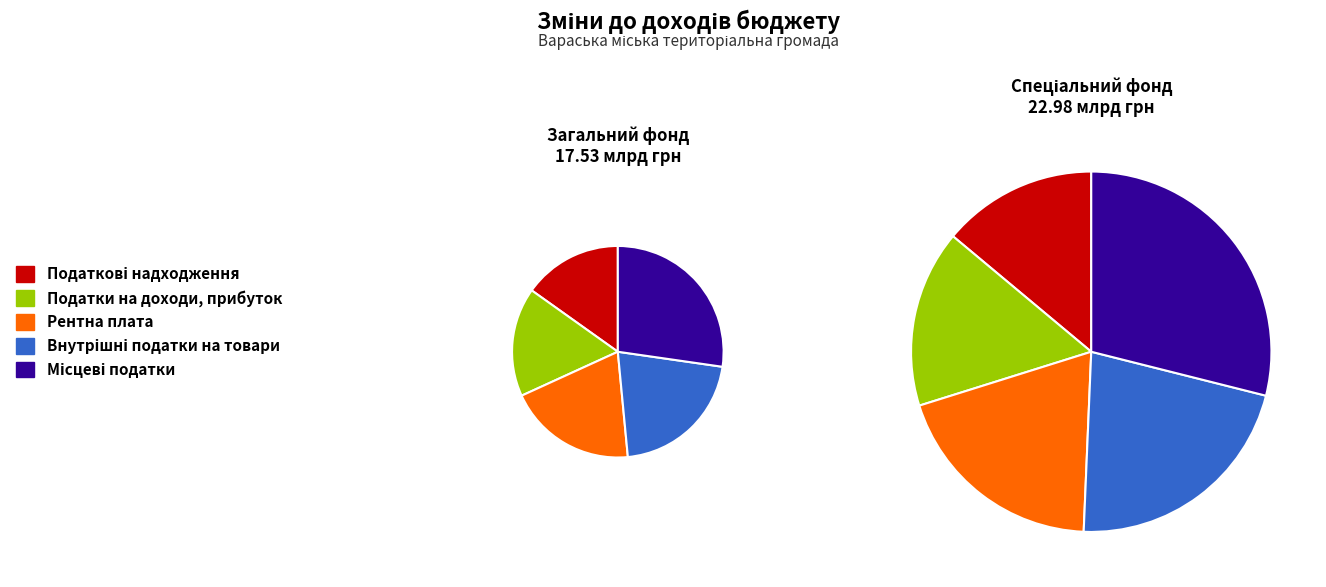

To the nearest percent, what portion does Податки на доходи, прибуток represent?

17%